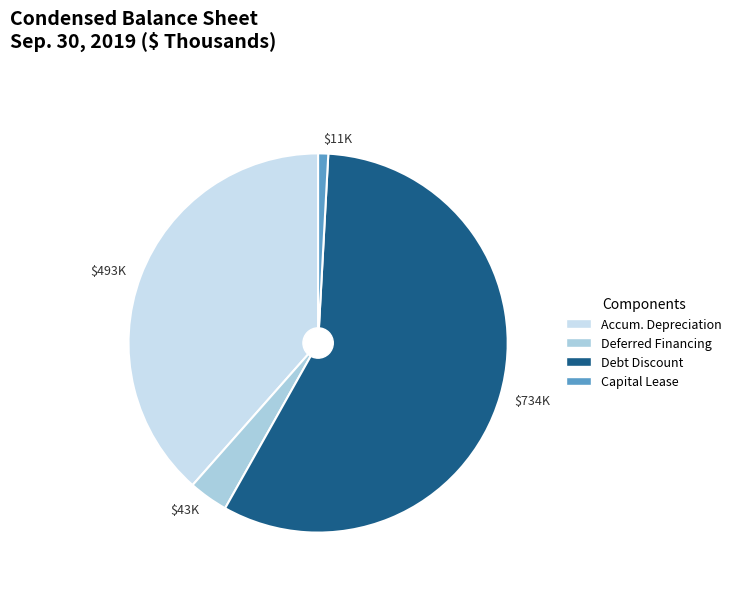

Is there any slice that represents more than half of the pie?

Yes